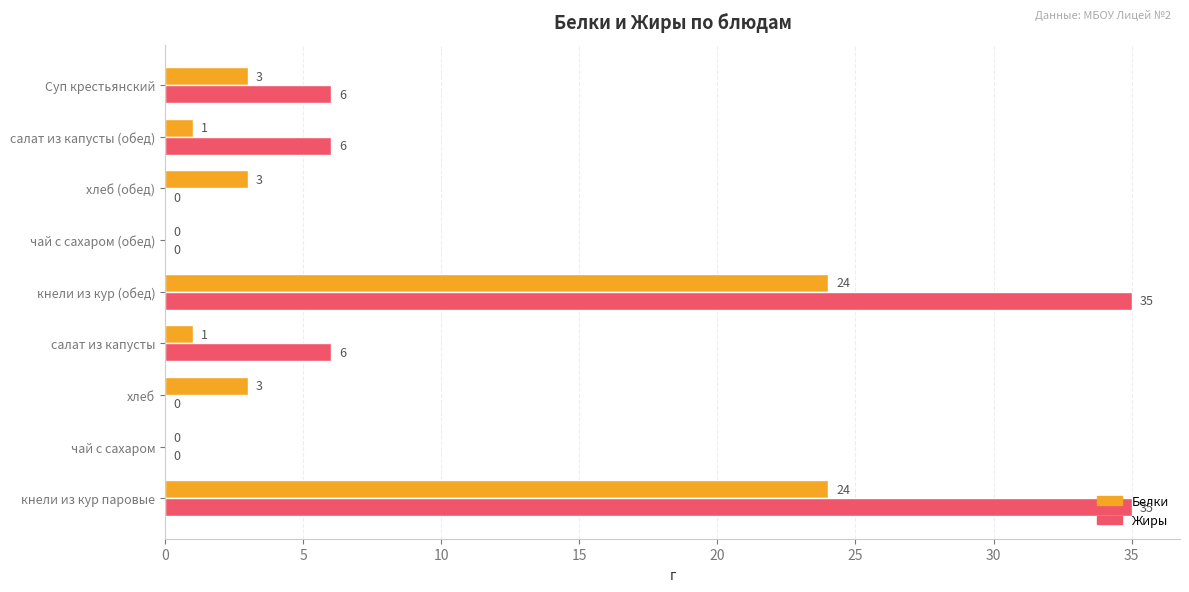

How many positive values does the Жиры series have?

5